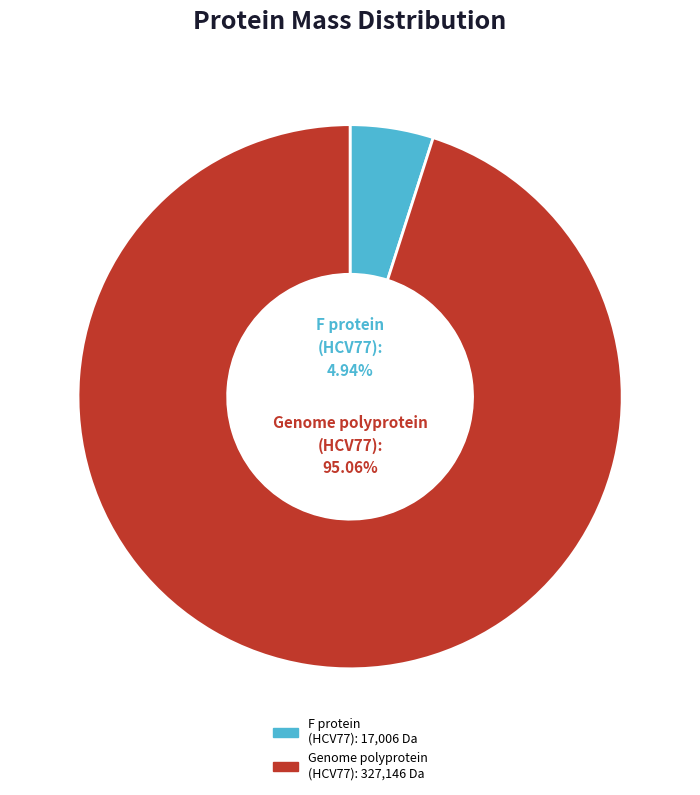

Count the number of slices in the pie.

2